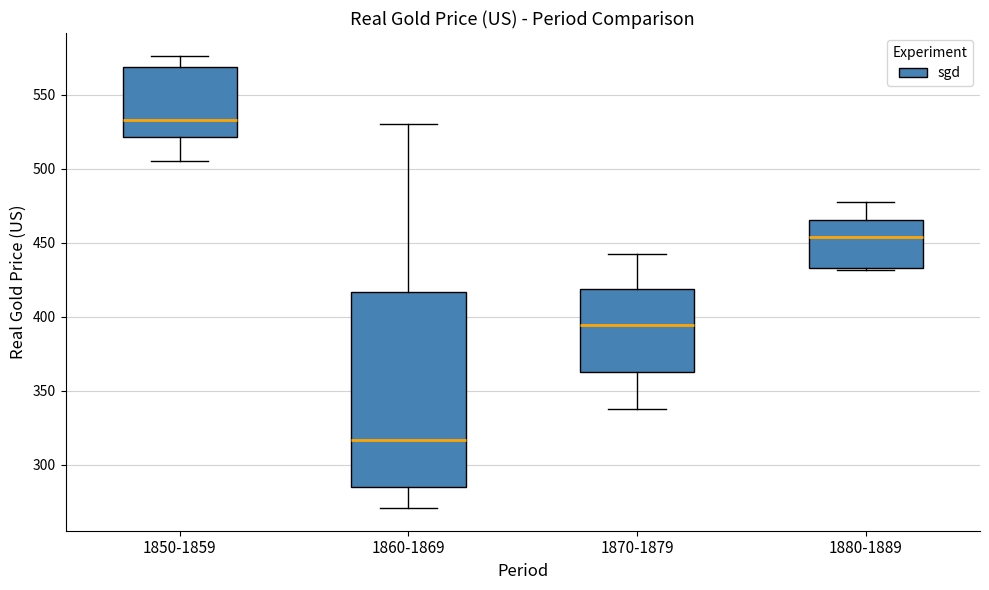

Where does the median line of the box for 1850-1859 sit on the y-axis? The values are not printed on the chart, so give them approximately, as read against the axis.

535